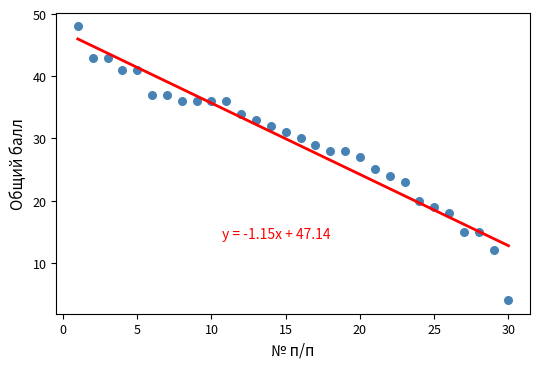

What is the range of Y values (max minus min)?

44